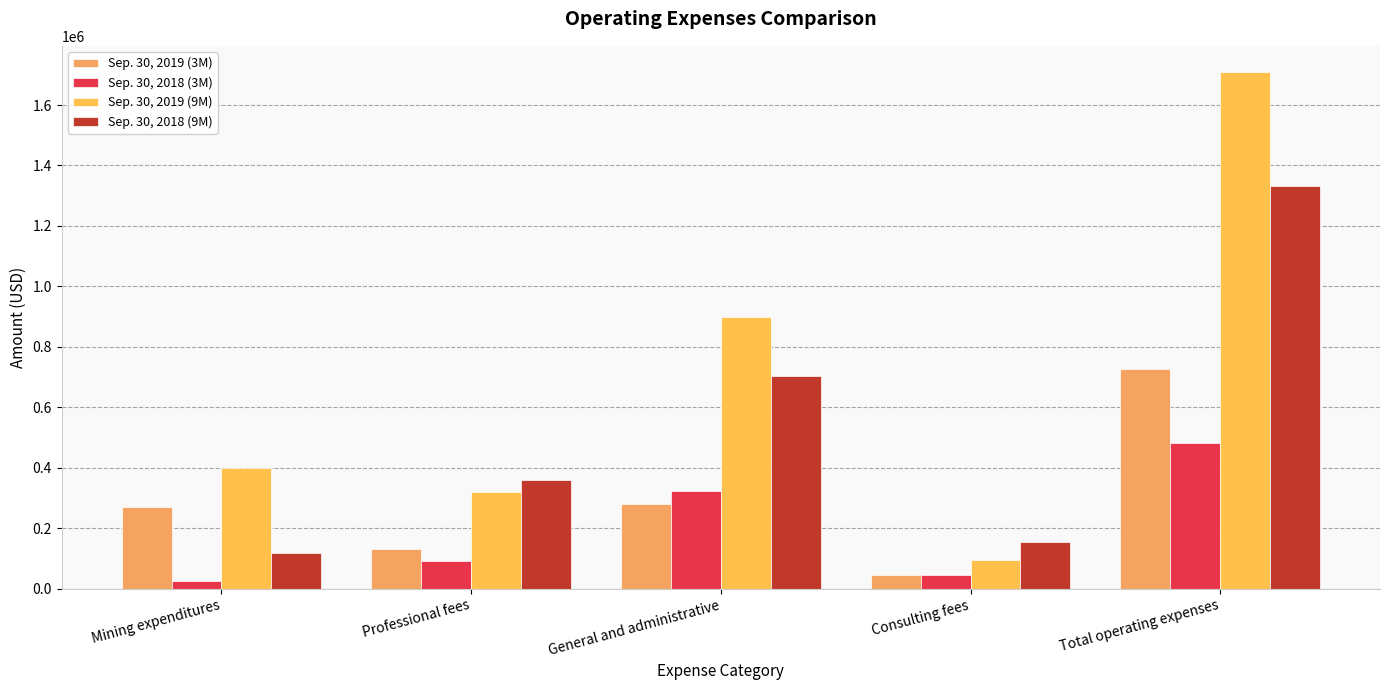

What is the lowest value of the Sep. 30, 2019 (9M) series?

93861